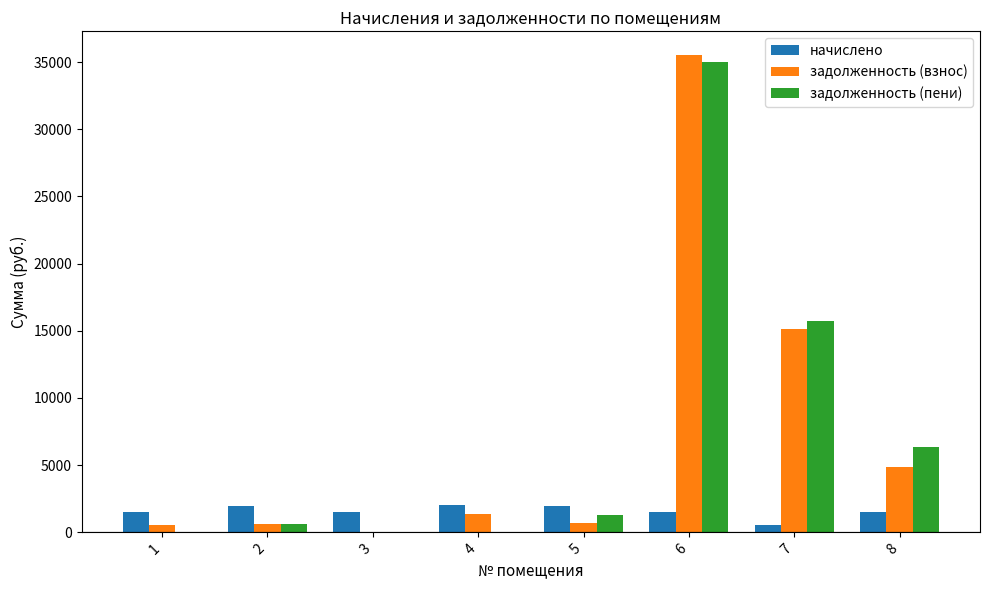

Is the value of задолженность (пени) at 4 greater than the value of задолженность (взнос) at 5?

No